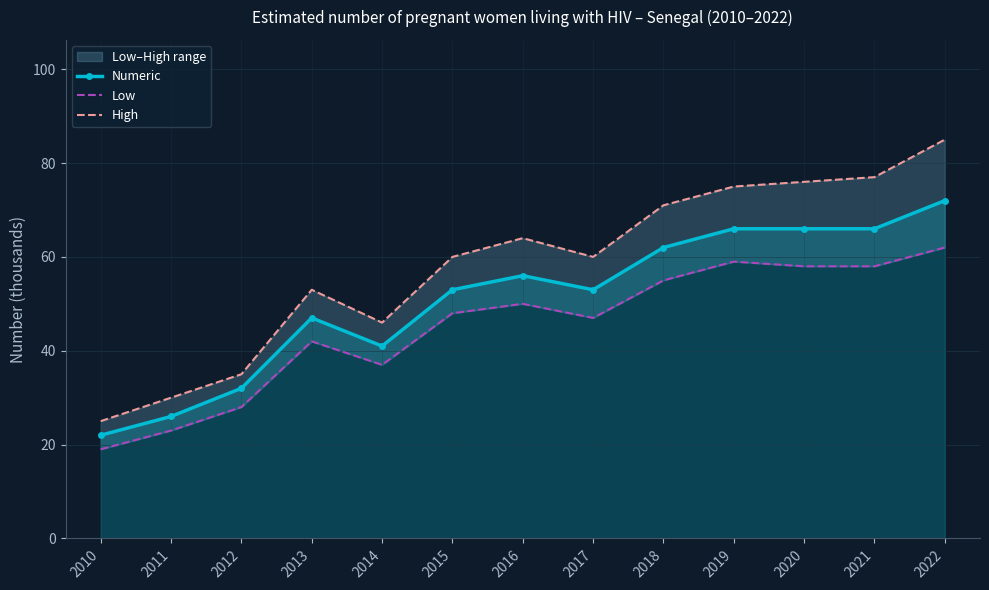

What is the highest value of the Low series?

62